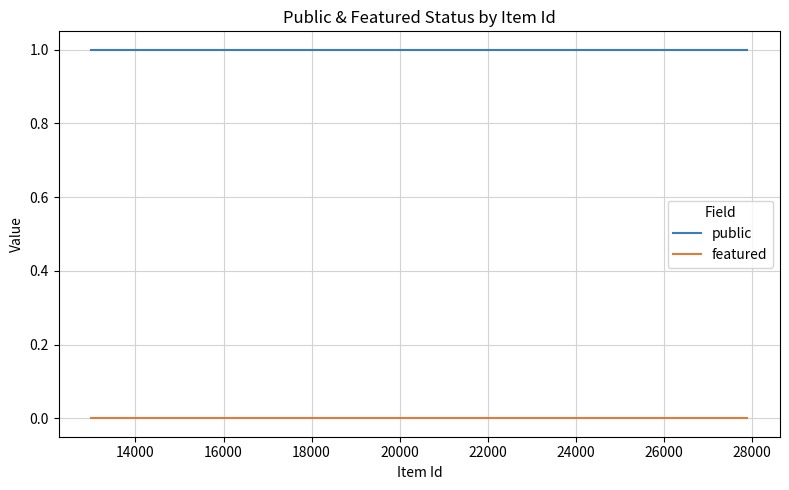

Rank the series by their average value, from lowest to highest.

featured, public